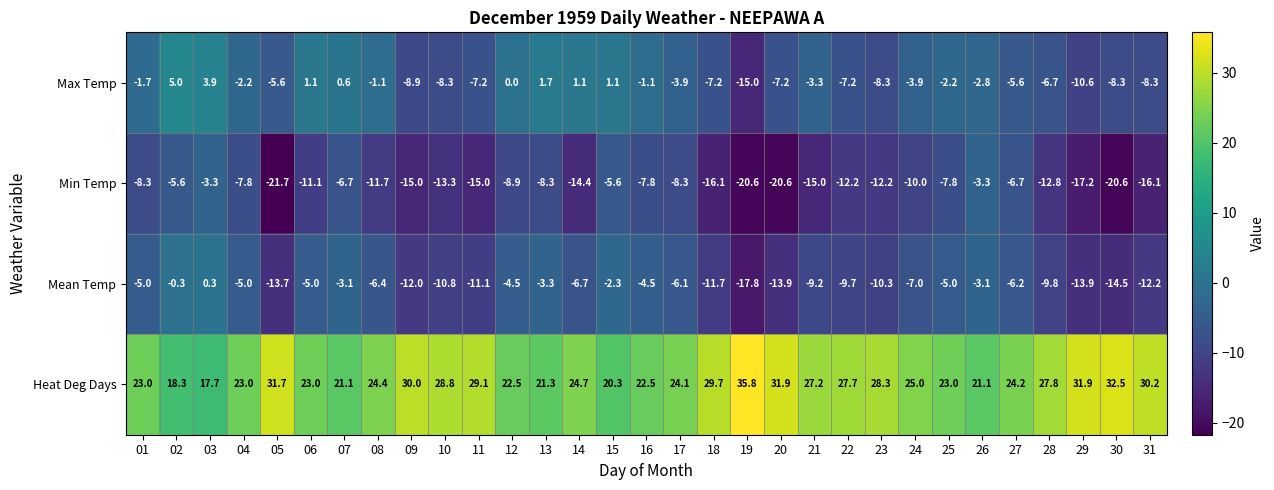

How many data points does each series have?

31